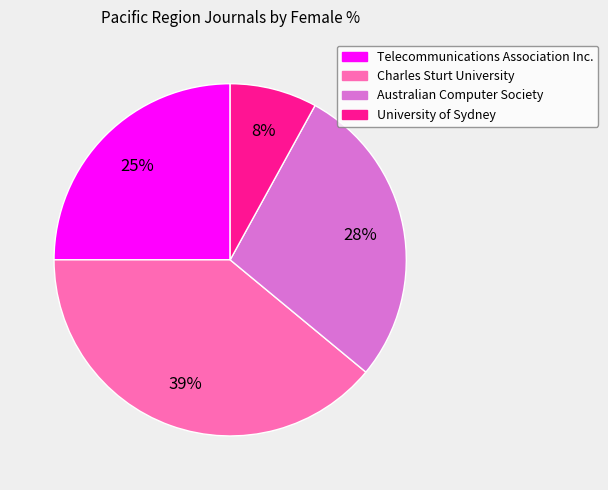

Count the number of slices in the pie.

4